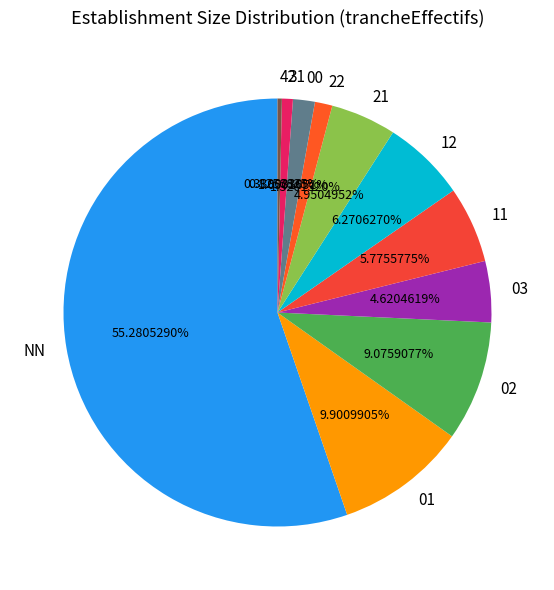

What is the largest slice in the pie chart?

NN